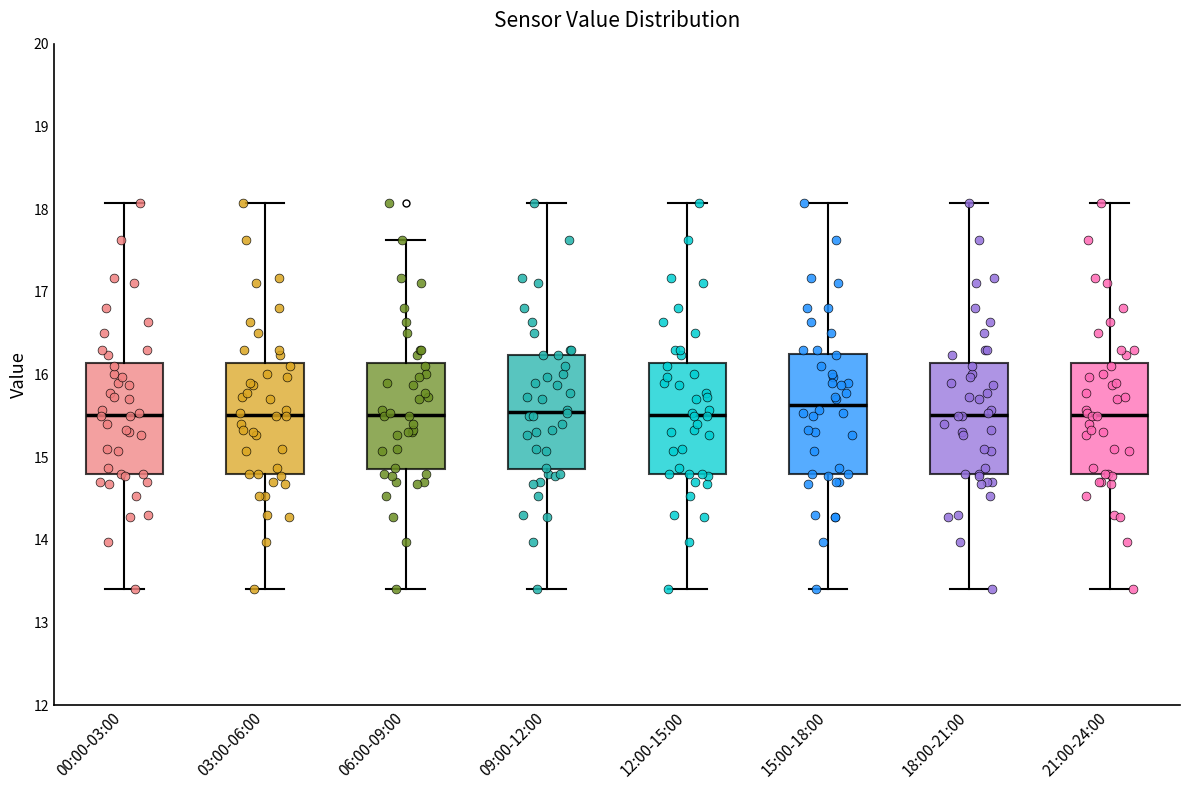

Reading left to right, read every box against the y-axis: the position of its median line, the range the box covers, and the ends of its whiskers. The values are not printed on the chart, so give them approximately, as read against the axis.

00:00-03:00: median 15.5, box 14.8 to 16.1, whiskers 13.4 to 18.1
03:00-06:00: median 15.5, box 14.8 to 16.1, whiskers 13.4 to 18.1
06:00-09:00: median 15.5, box 14.9 to 16.1, whiskers 13.4 to 17.6
09:00-12:00: median 15.6, box 14.9 to 16.2, whiskers 13.4 to 18.1
12:00-15:00: median 15.5, box 14.8 to 16.1, whiskers 13.4 to 18.1
15:00-18:00: median 15.6, box 14.8 to 16.2, whiskers 13.4 to 18.1
18:00-21:00: median 15.5, box 14.8 to 16.1, whiskers 13.4 to 18.1
21:00-24:00: median 15.5, box 14.8 to 16.1, whiskers 13.4 to 18.1